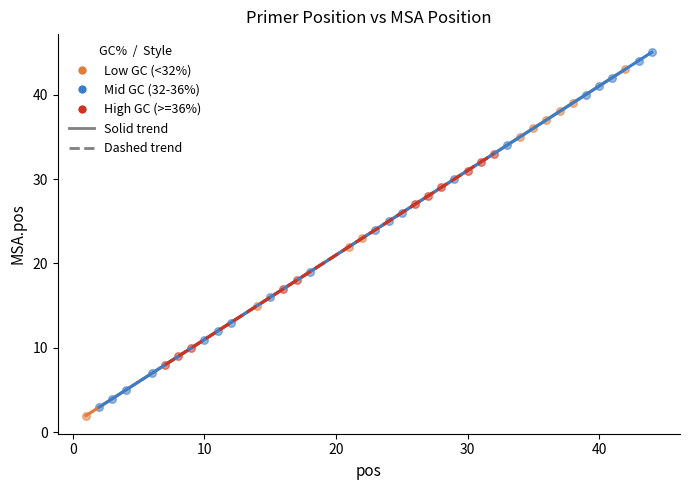

Which series reaches the maximum Y coordinate?

Mid GC (32-36%)